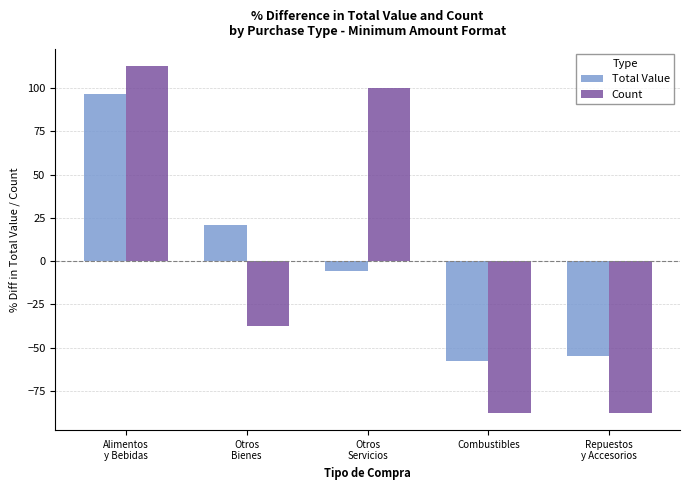

Reading left to right, transcribe all the data shown in this chart.

Total Value: 96.6	21.0	-5.6	-57.4	-54.7
Count: 112.5	-37.5	100.0	-87.5	-87.5